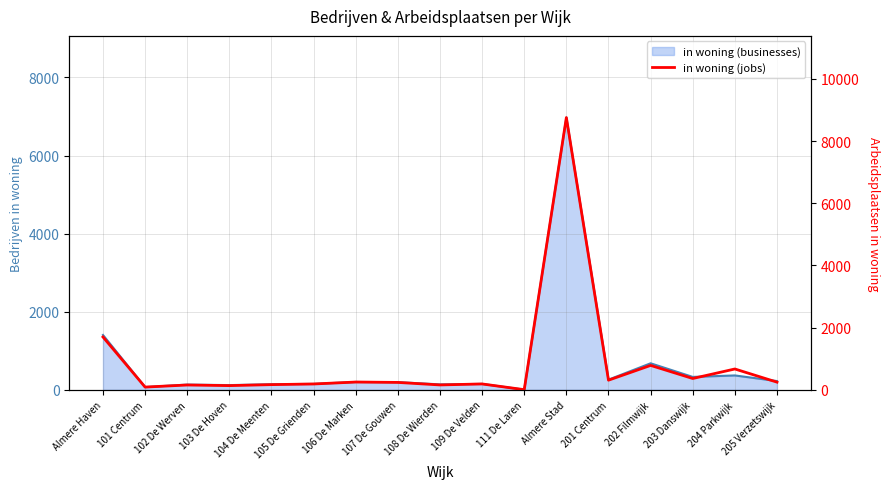

What position from the left is Almere Haven?

1